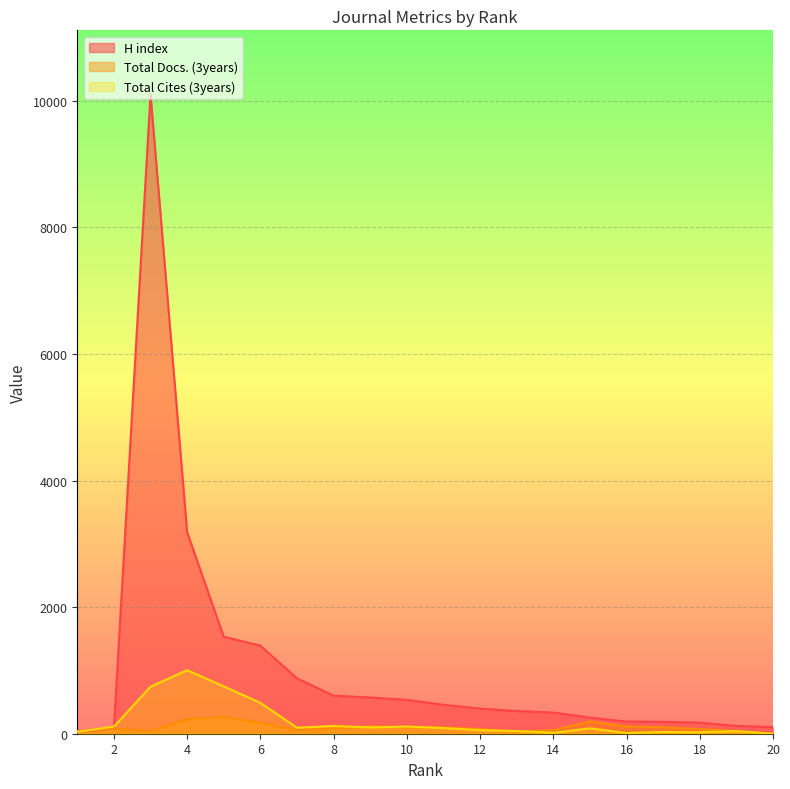

Read the Total Docs. (3years) value at 16, to the nearest 50.

100